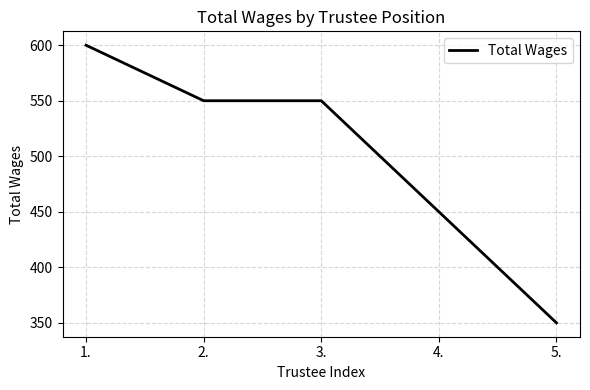

True or false: there are more than 1 points higher than both neighbors.

False